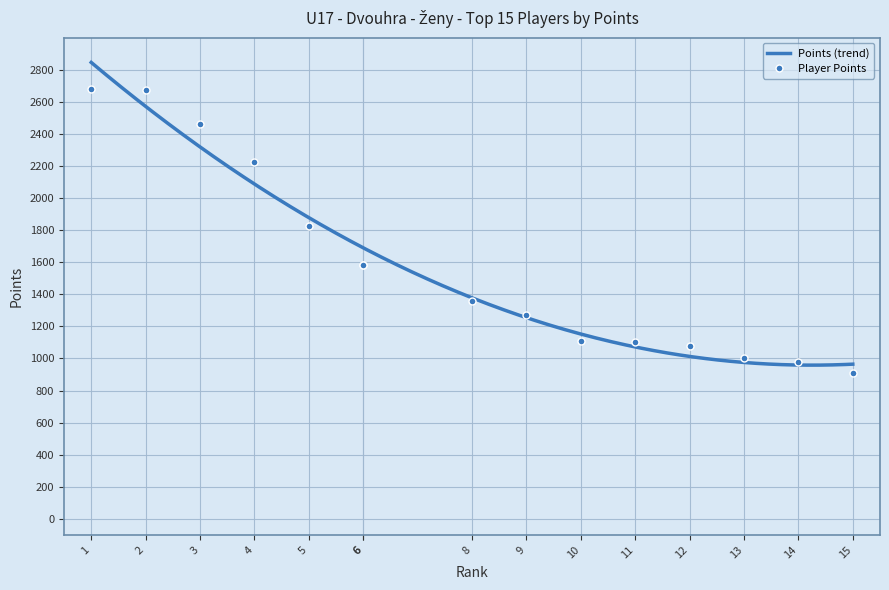

Between 6 and 8, which is larger?

6